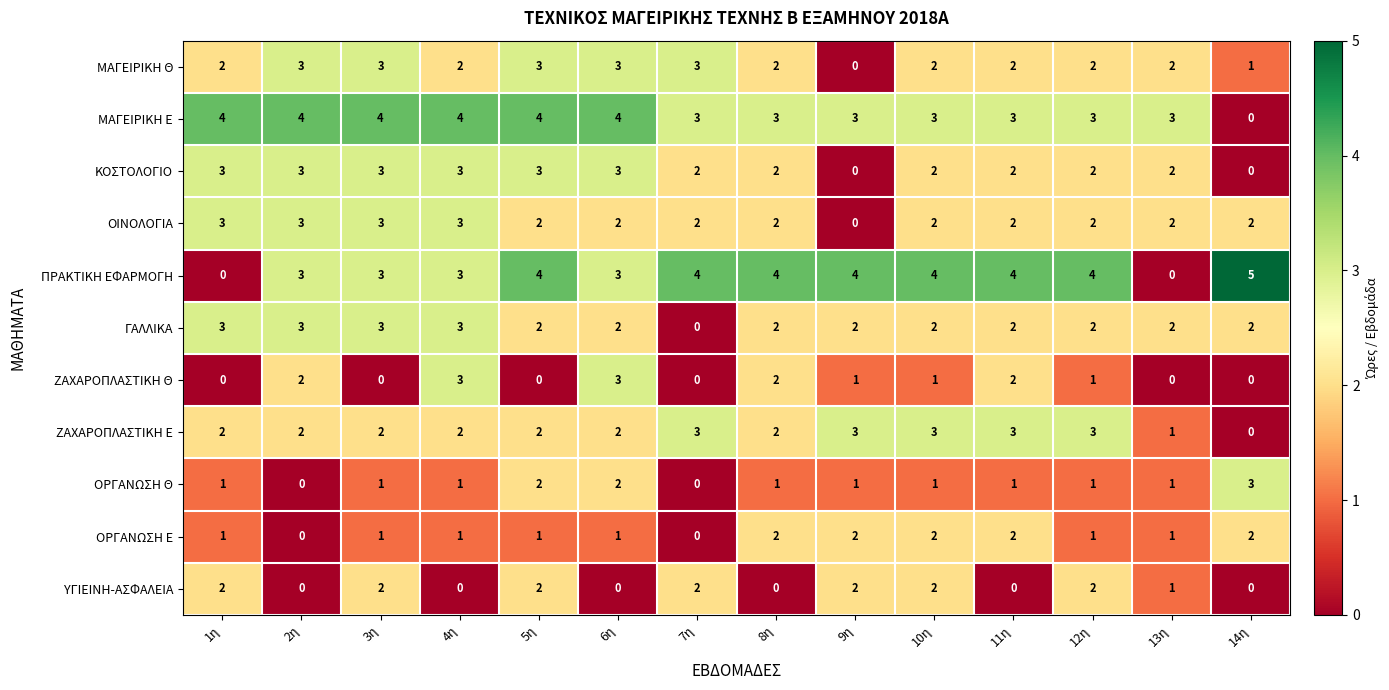

Which series has the widest spread of values?

ΠΡΑΚΤΙΚΗ ΕΦΑΡΜΟΓΗ